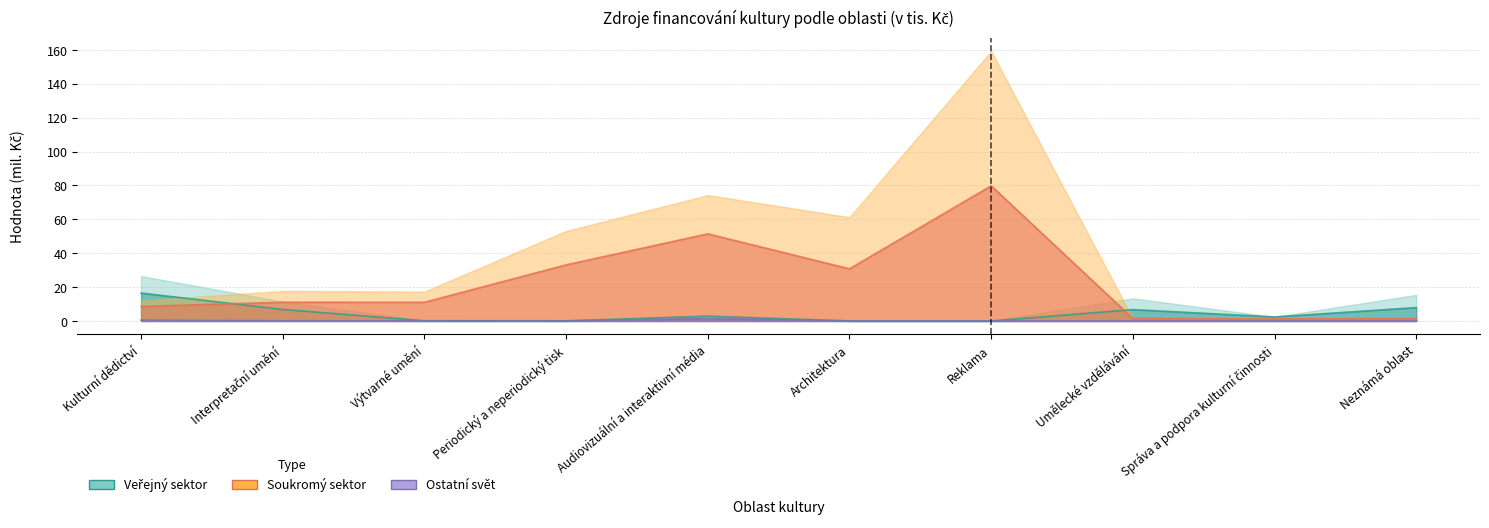

Which category has the lowest value in the Estimate series?

Architektura